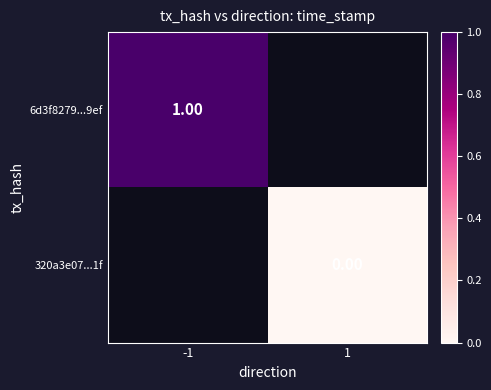

Is the value of 6d3f8279...9ef at -1 greater than the value of 320a3e07...1f at 1?

Yes